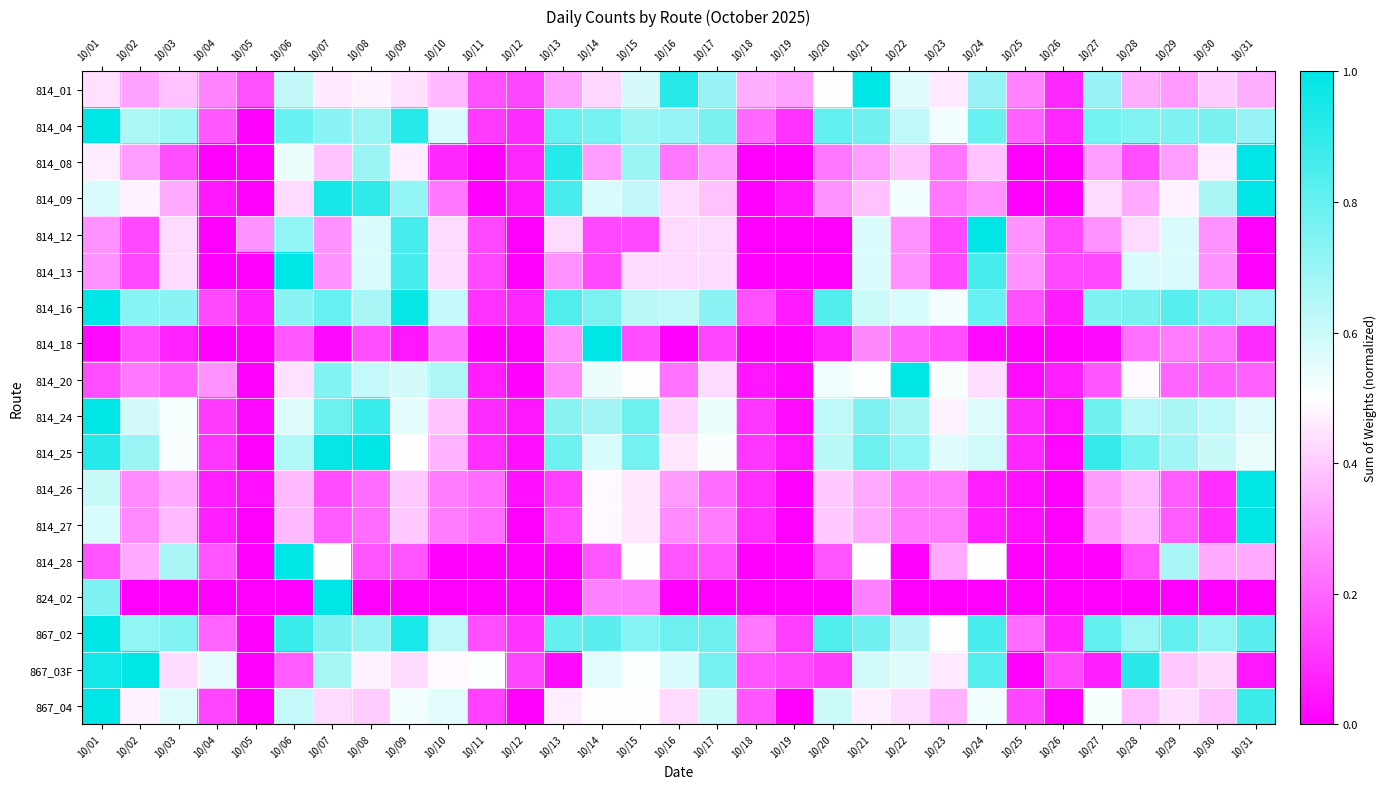

At how many categories does at least one series exceed 0?

31